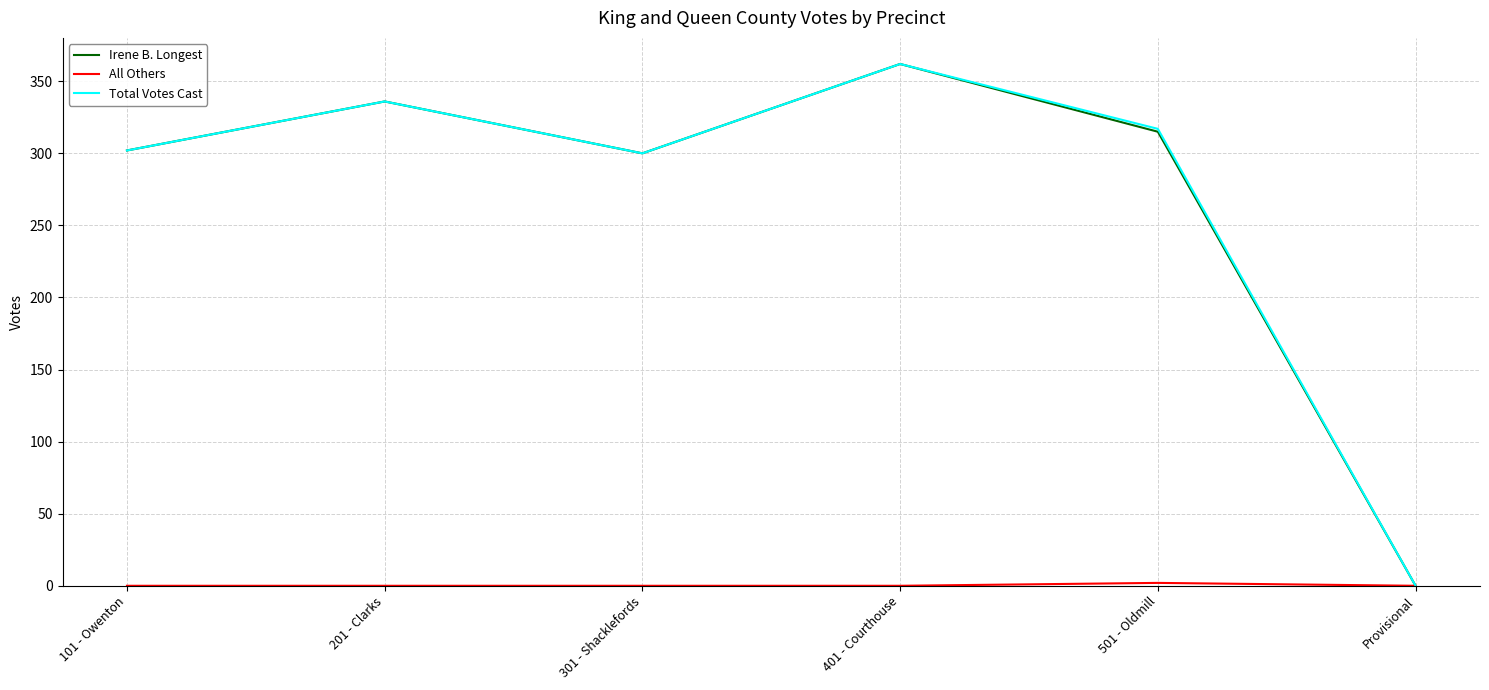

The value of Irene B. Longest at 301 - Shacklefords is 410. True or false?

False